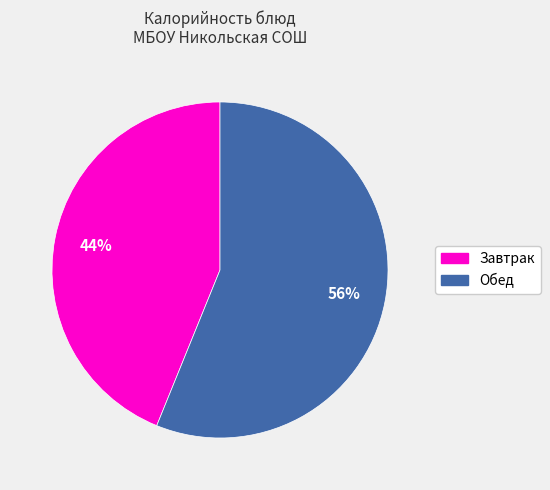

To the nearest percent, what is the average slice percentage?

50%